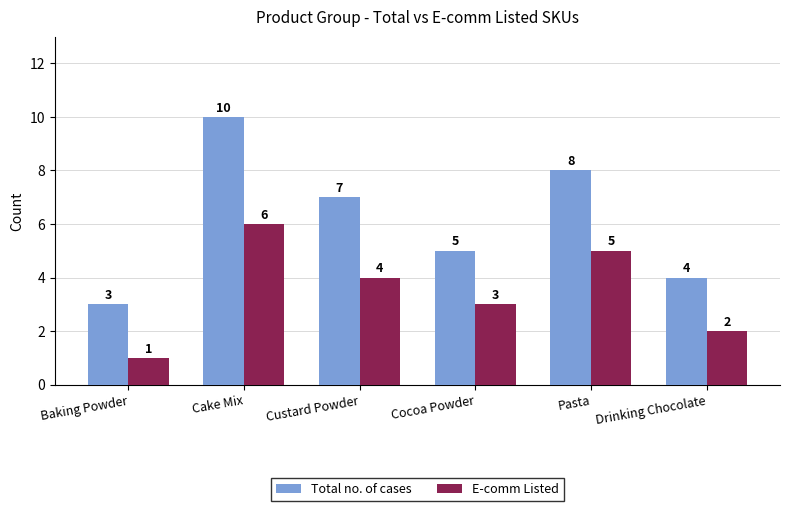

What is the spread (max minus min) of values at Drinking Chocolate?

2